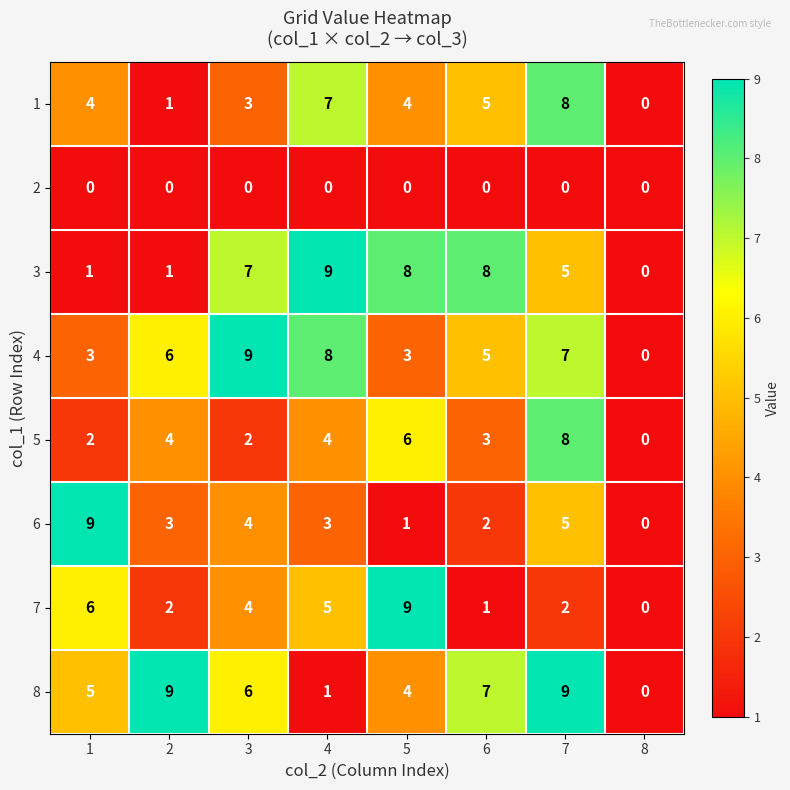

What is the sum of all 7 values?

29